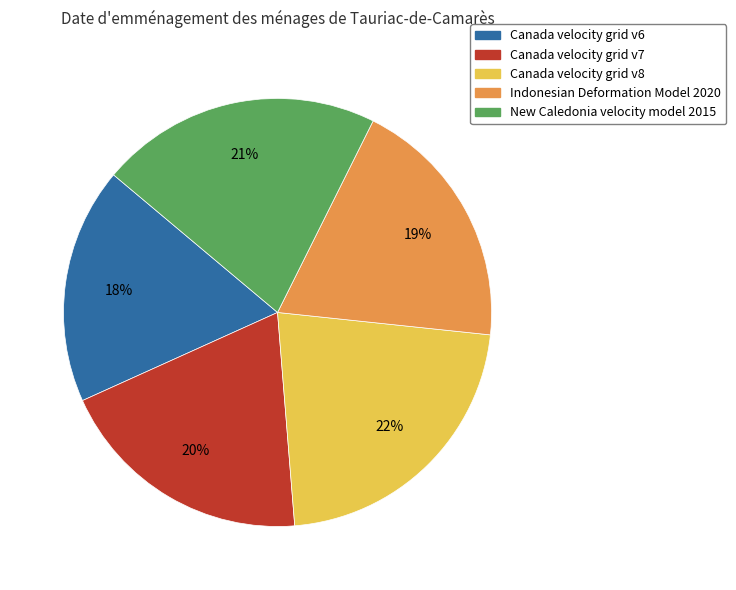

Is the sum of Canada velocity grid v8 and Canada velocity grid v7 greater than half?

No